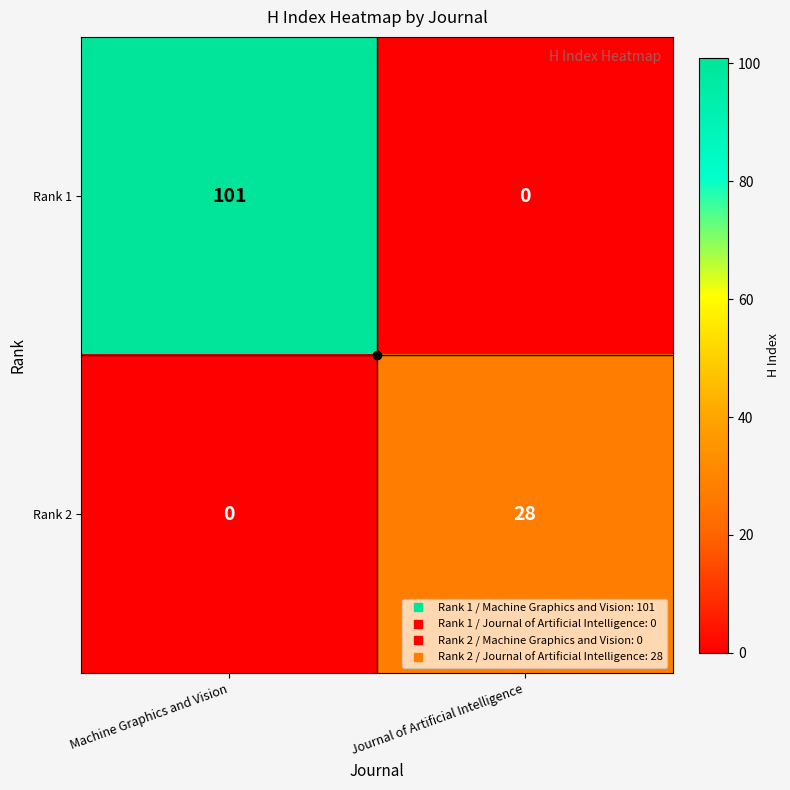

At which label is Rank 1 closest to 50?

Journal of Artificial Intelligence